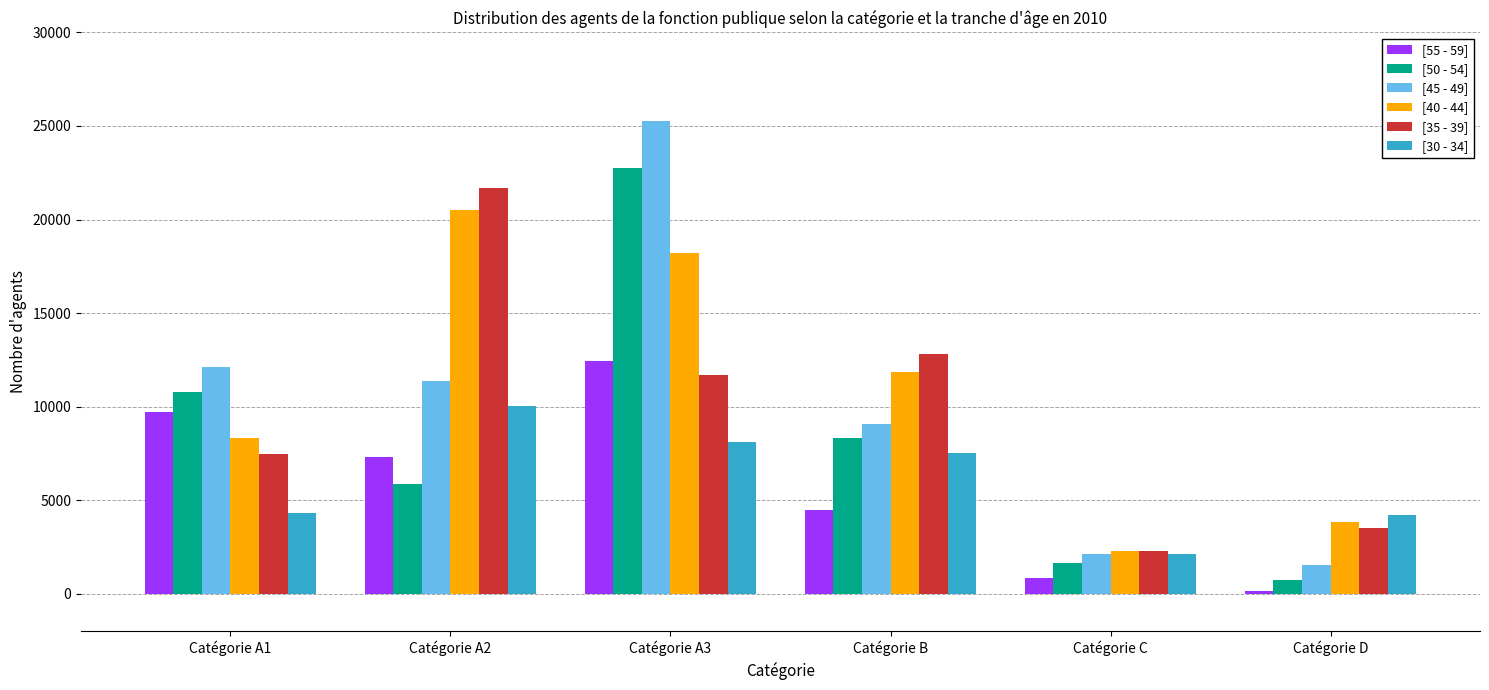

Which label corresponds to the smallest value in the chart?

Catégorie D